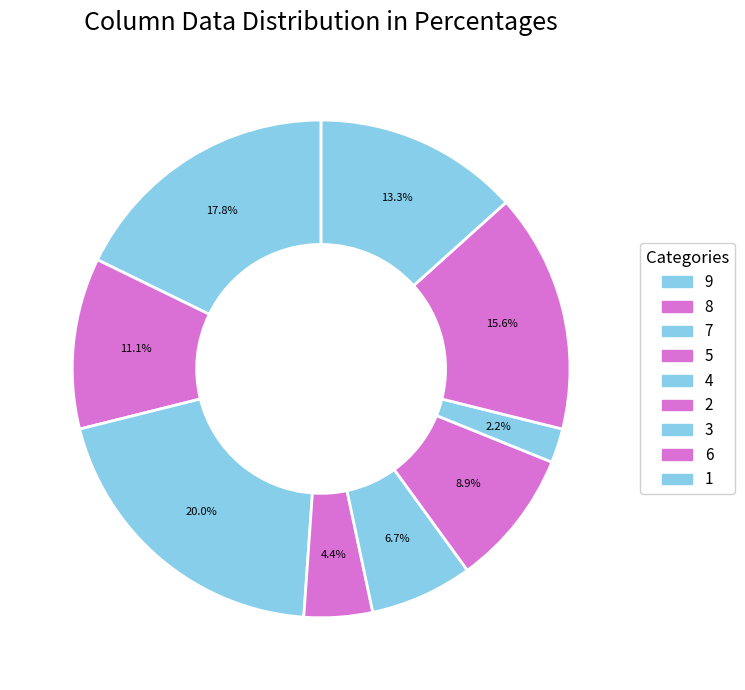

What is the largest slice in the pie chart?

7